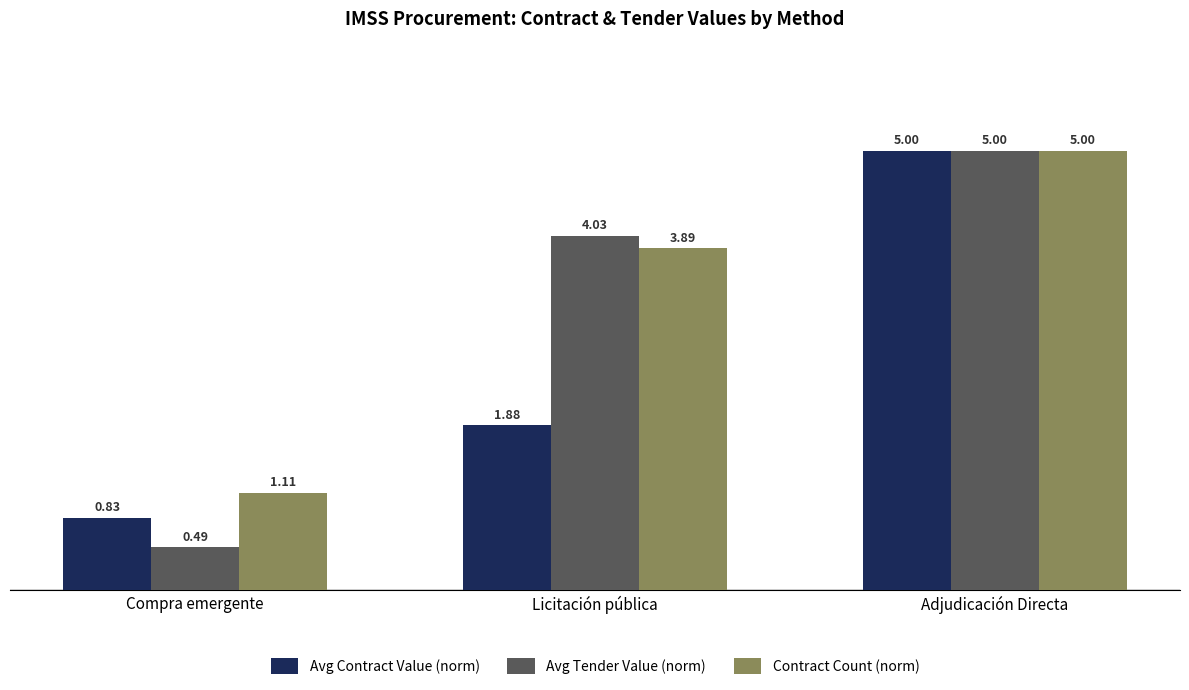

How many values in the Avg Tender Value (norm) series exceed 4?

2